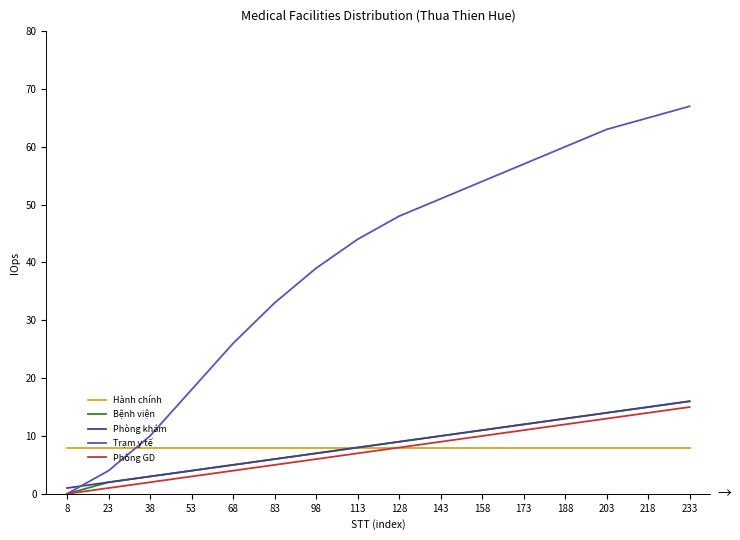

What is the maximum value for Hành chính?

8